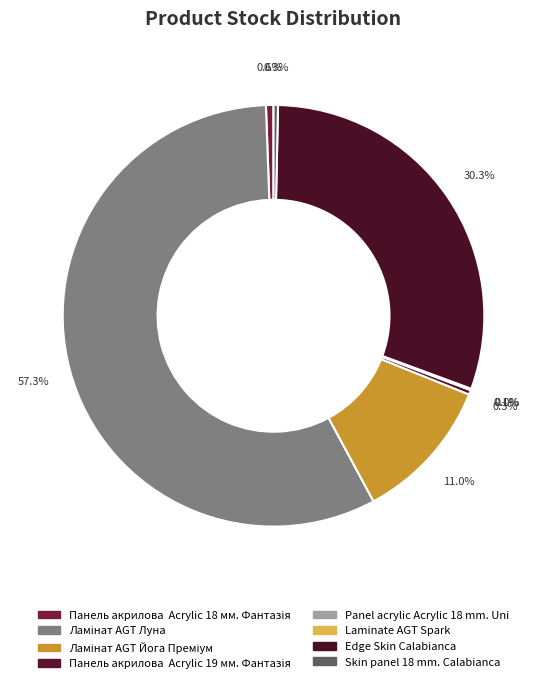

Which slice is the largest?

Ламінат AGT Луна